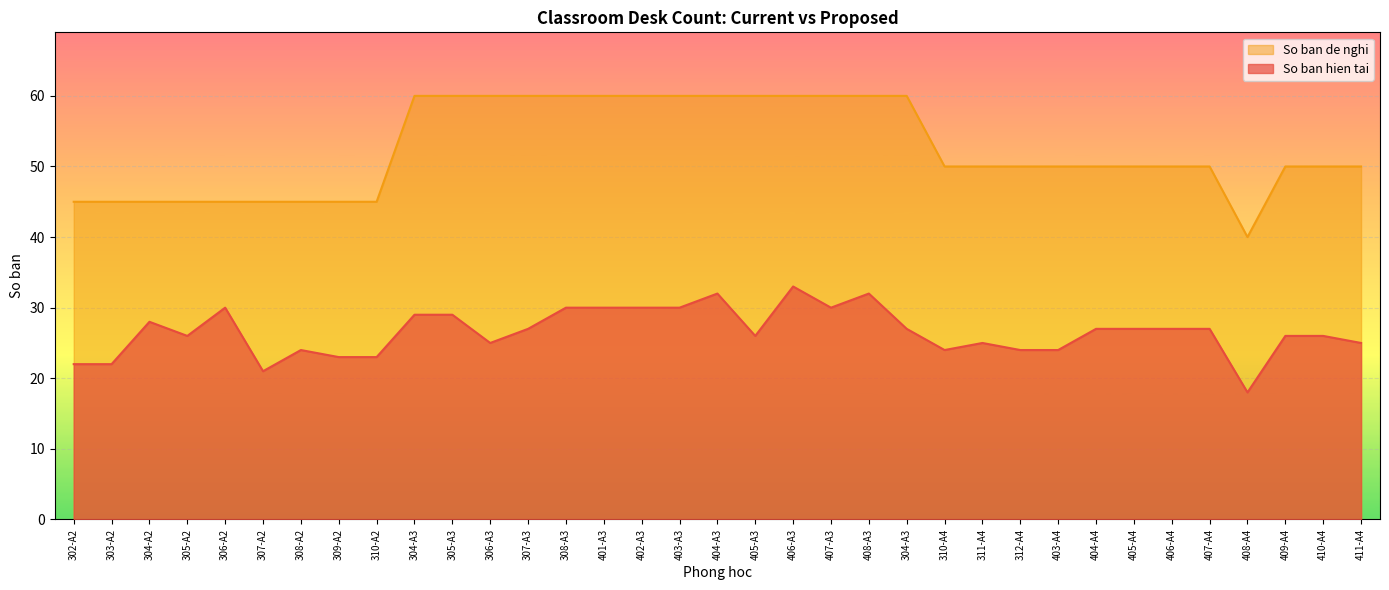

Count the number of categories in the chart.

35